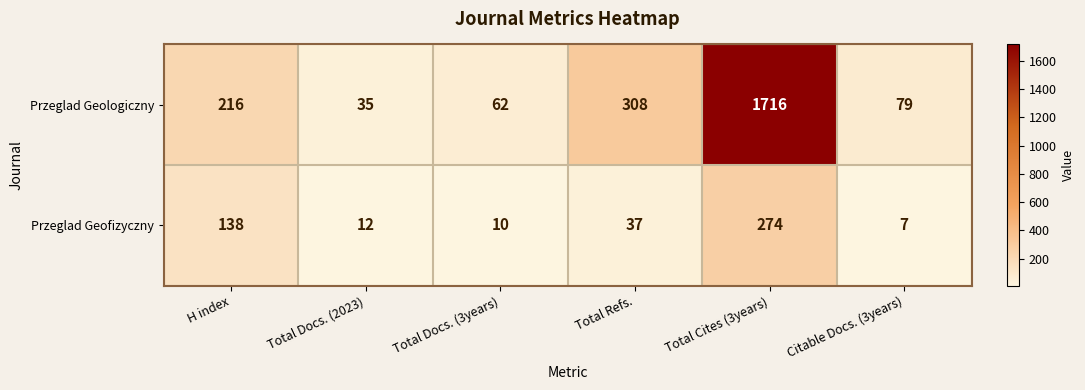

Reading left to right, list all the values displayed in this chart.

Przeglad Geologiczny: H index=216	Total Docs. (2023)=35	Total Docs. (3years)=62	Total Refs.=308	Total Cites (3years)=1716	Citable Docs. (3years)=79
Przeglad Geofizyczny: H index=138	Total Docs. (2023)=12	Total Docs. (3years)=10	Total Refs.=37	Total Cites (3years)=274	Citable Docs. (3years)=7